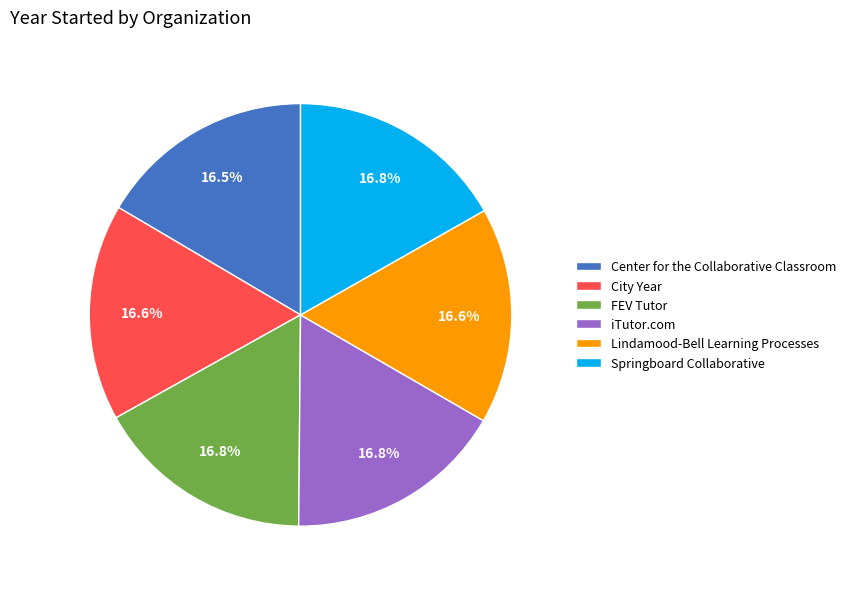

Count the number of slices in the pie.

6